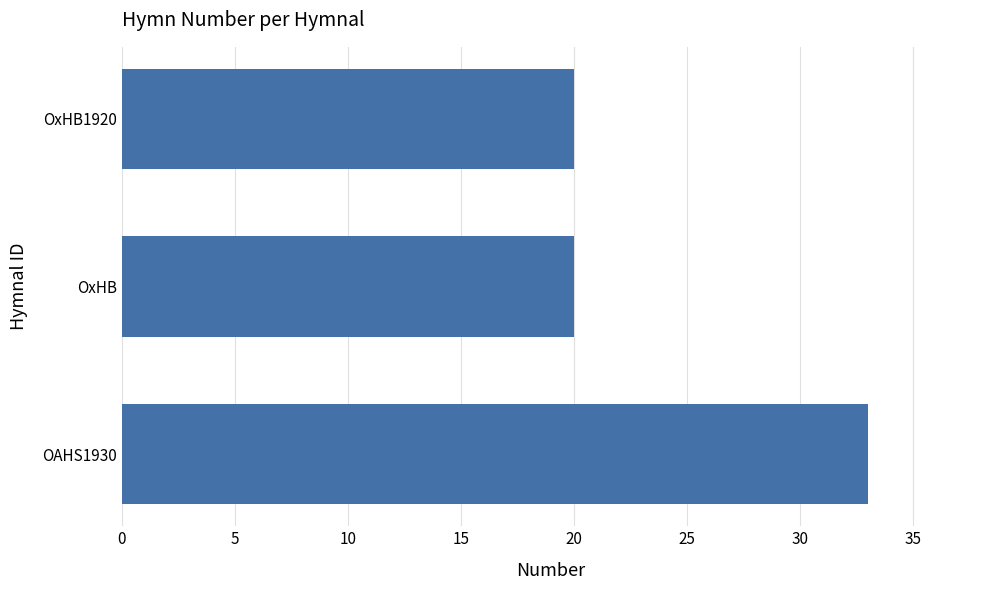

What is the sum of all values?

73